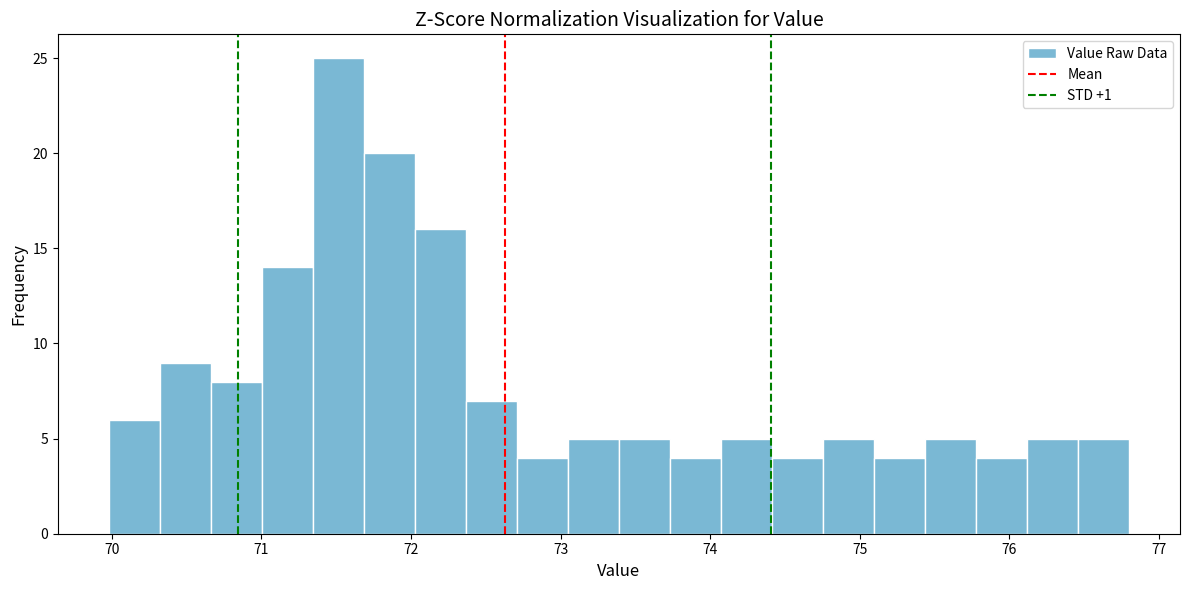

Around what value on the x-axis is the tallest bar? Give the approximate position of its centre, as read against the axis.

71.5